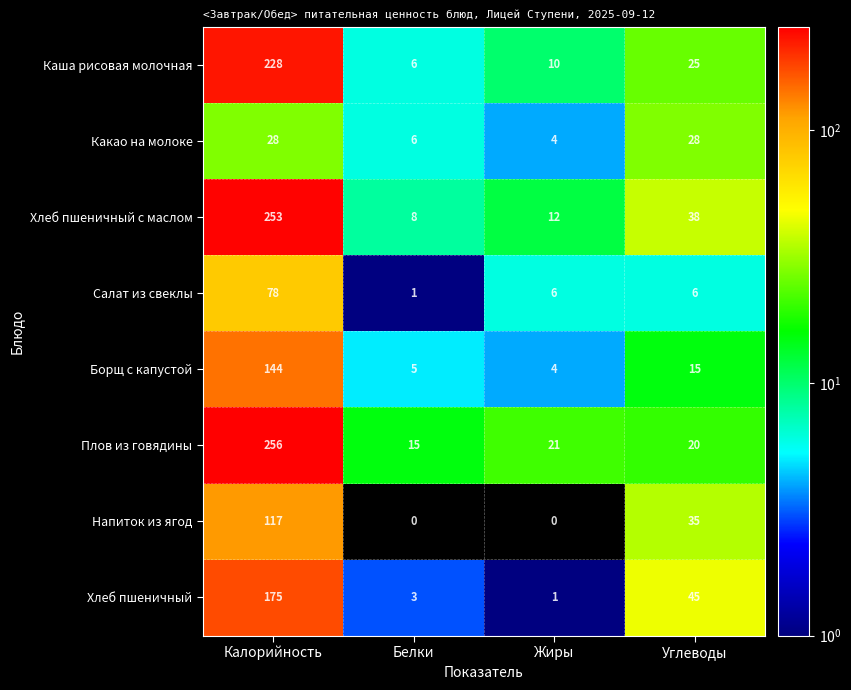

Is it true that Каша рисовая молочная equals 10 at Жиры?

True